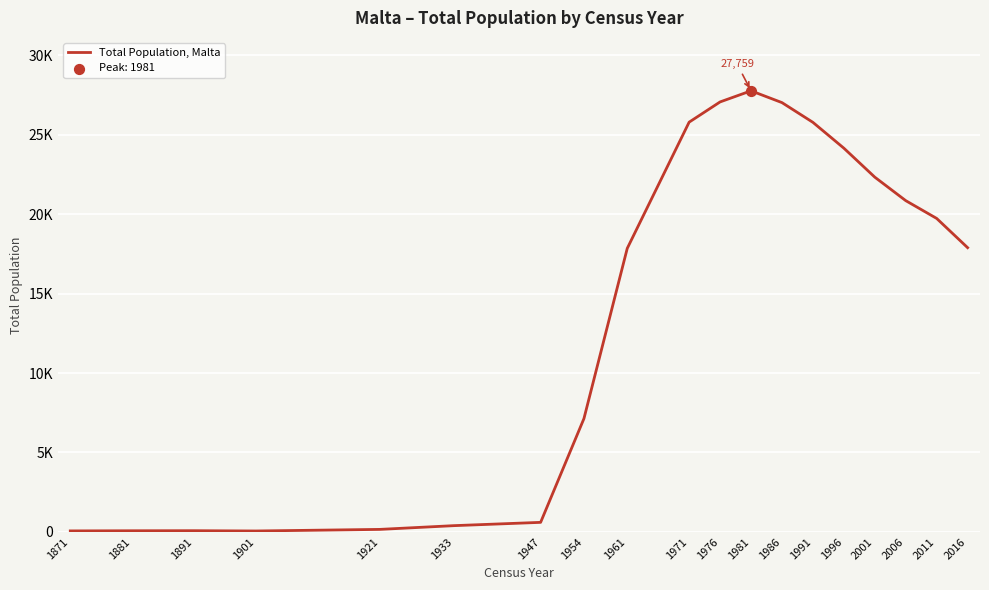

Does the chart have visible grid lines?

Yes